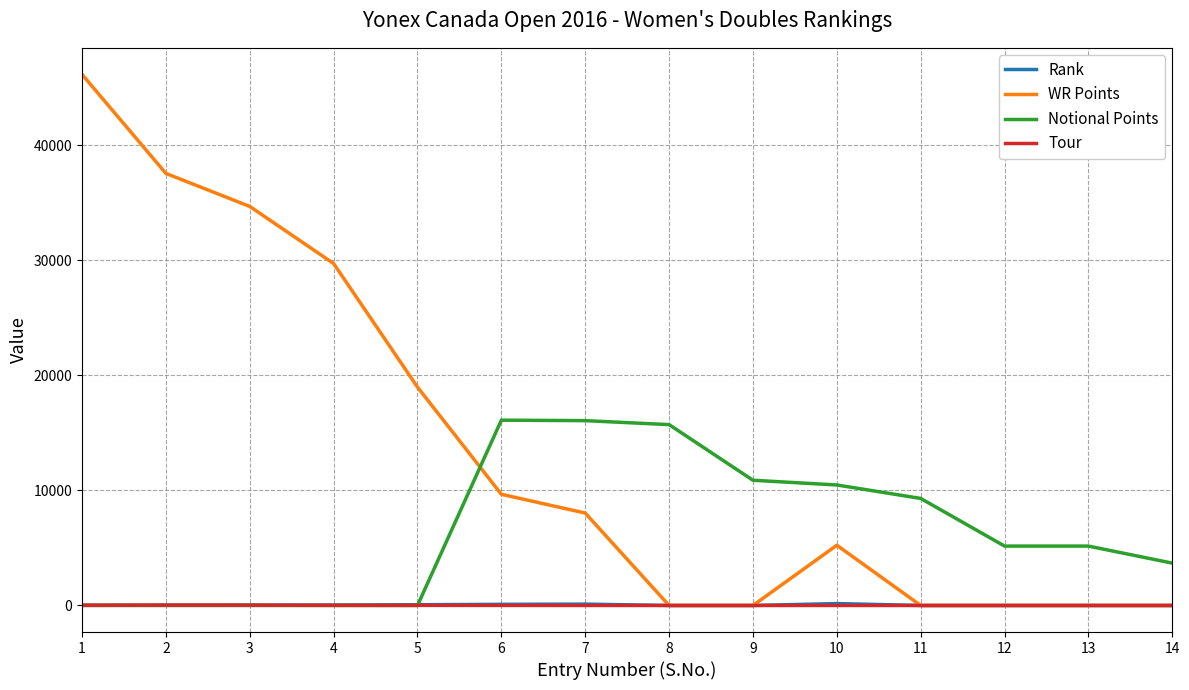

How many values in the WR Points series are below 8030?

7